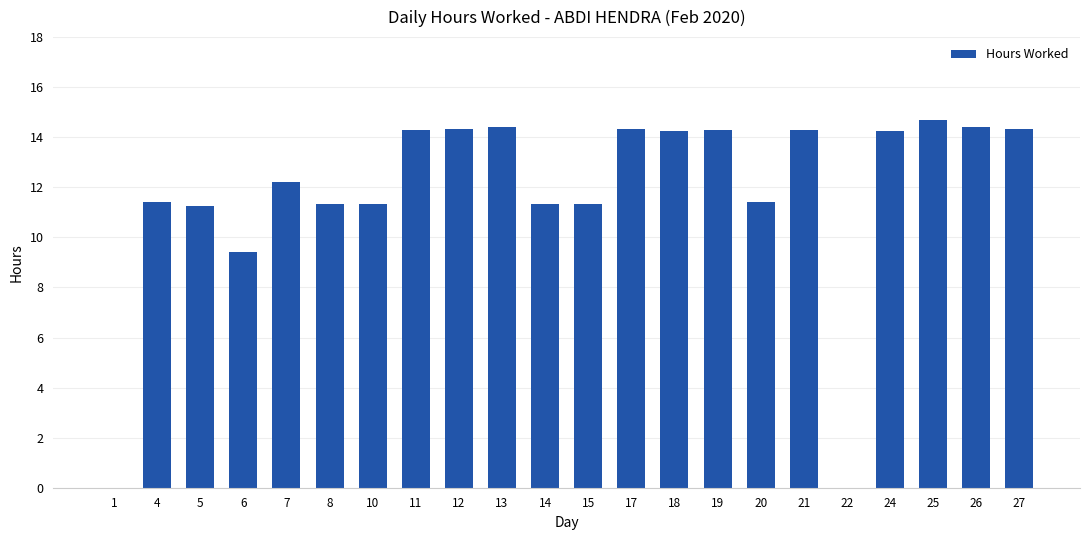

Which label corresponds to the largest value in the chart?

25